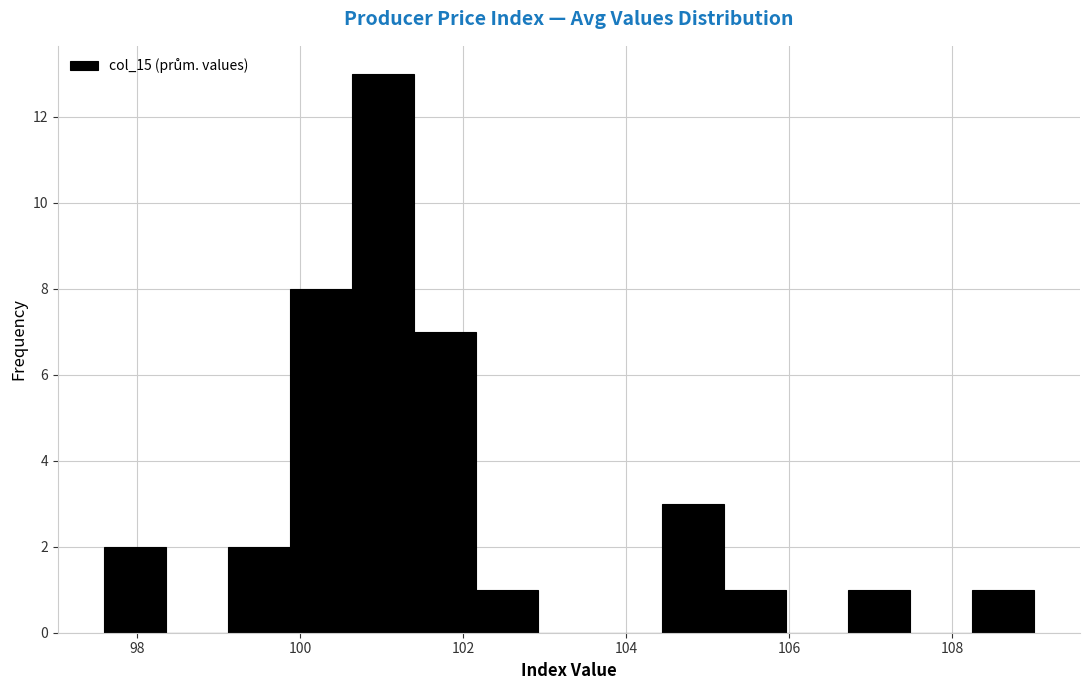

Around what value on the x-axis is the tallest bar? Give the approximate position of its centre, as read against the axis.

101.0